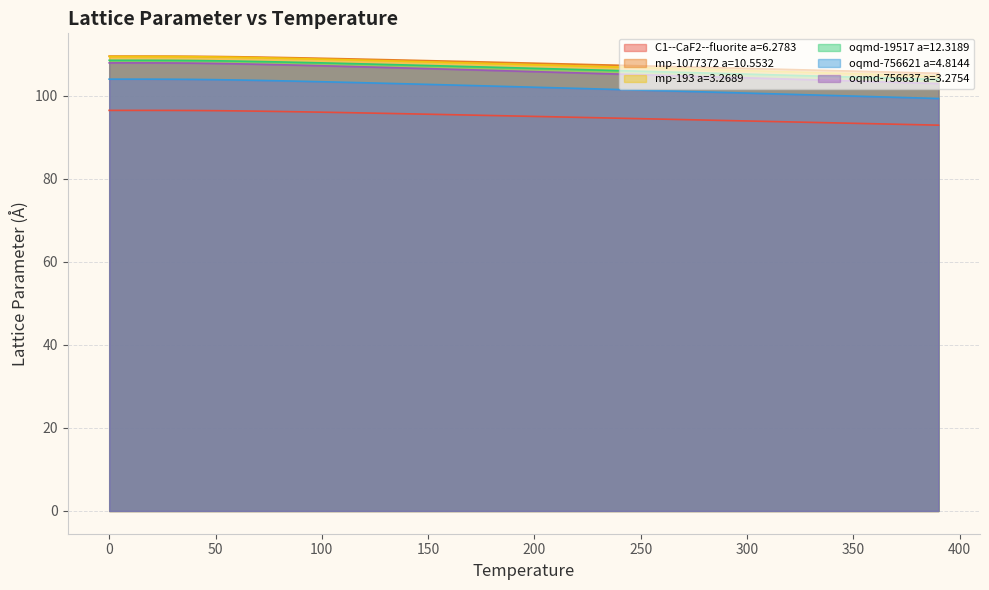

True or false: oqmd-756621 a=4.8144 has a value of 101.0 at 270.

True